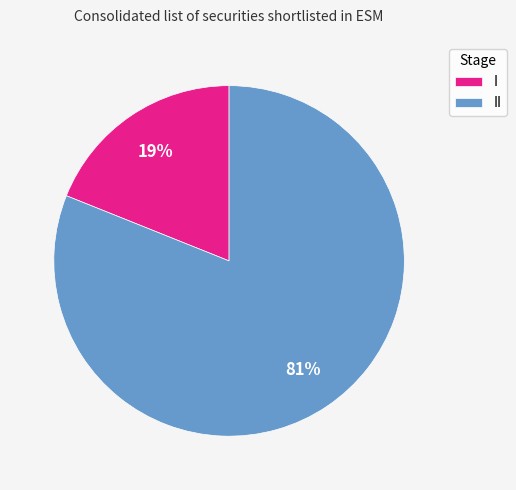

What is the smallest slice in the pie chart?

I